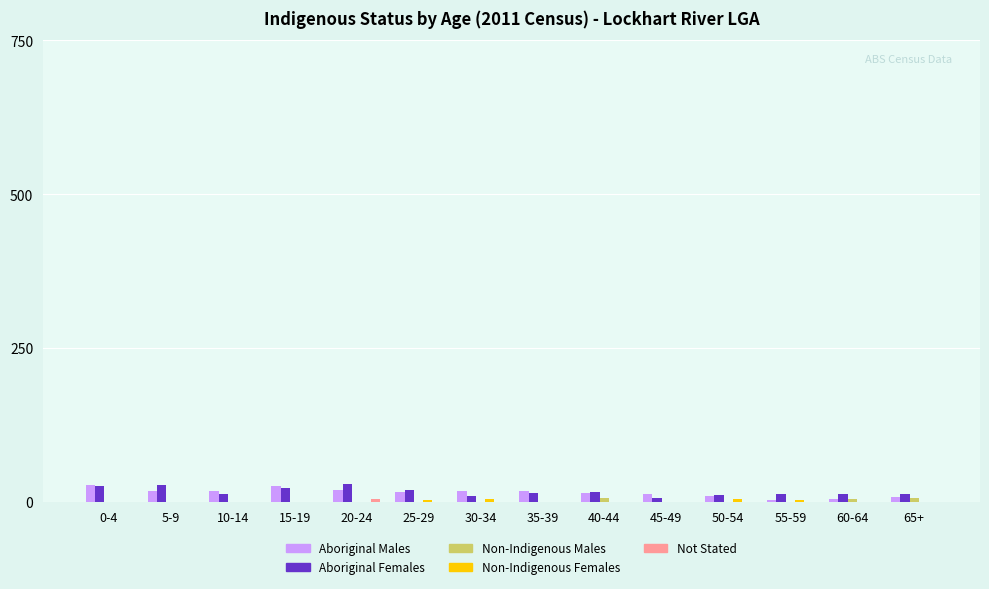

What is the greatest value displayed?

29